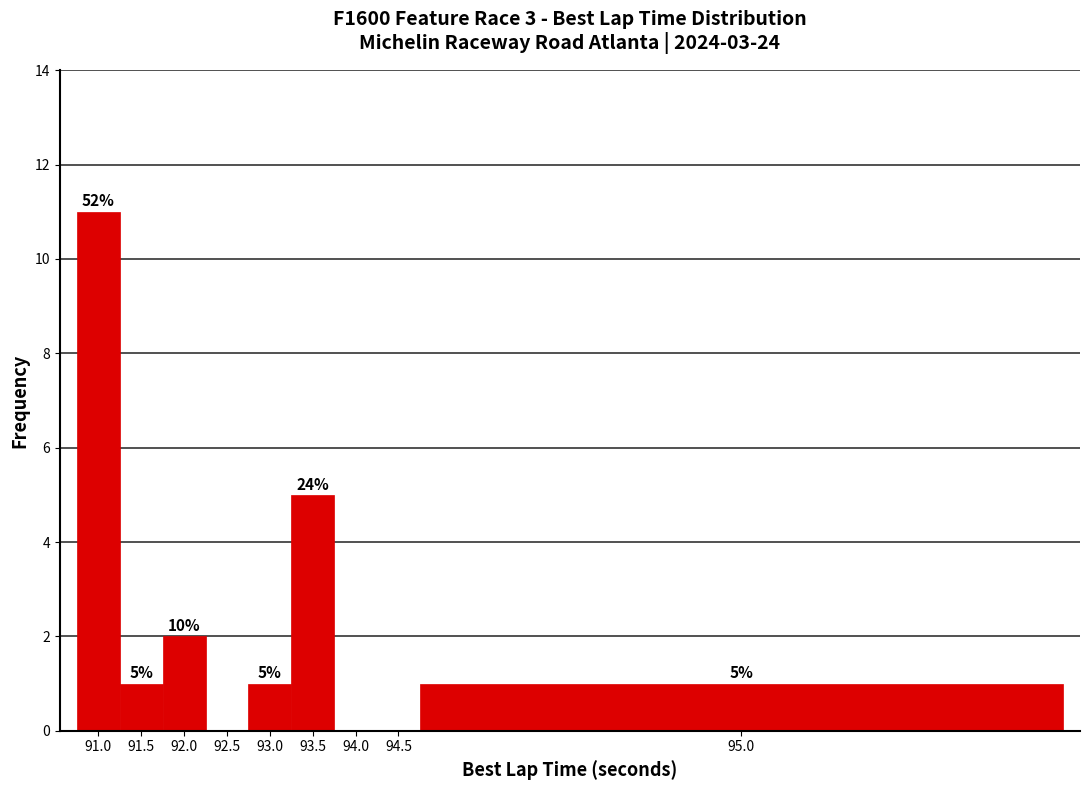

Reading left to right, transcribe all the data shown in this chart.

91.0=11	91.5=1	92.0=2	92.5=0	93.0=1	93.5=5	94.0=0	94.5=0	95.0=1